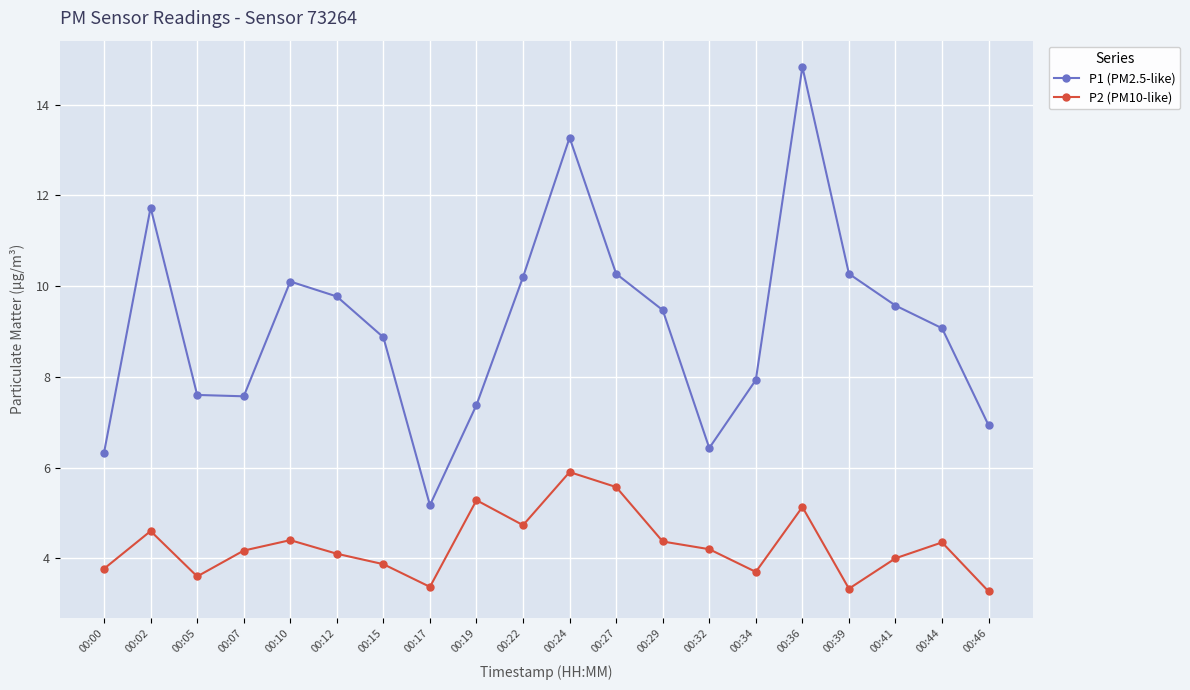

What is the difference between the second highest and second lowest values in the P2 (PM10-like) series?

2.2